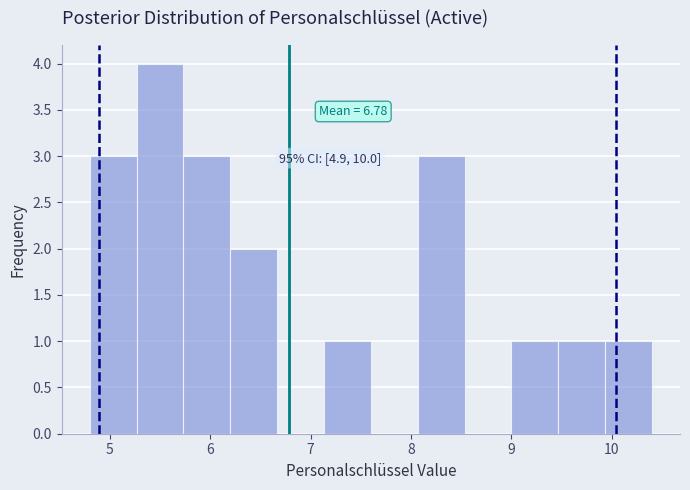

Which range on the x-axis has the tallest bar?

5.3 to 5.7